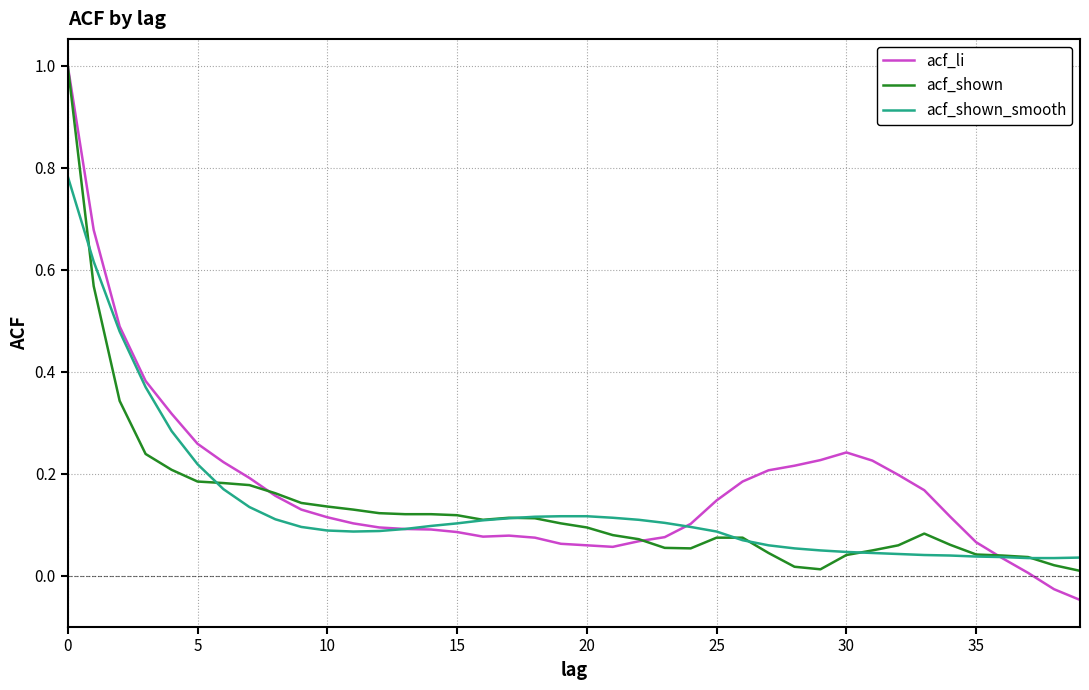

Which series has the largest range (max minus min)?

acf_li